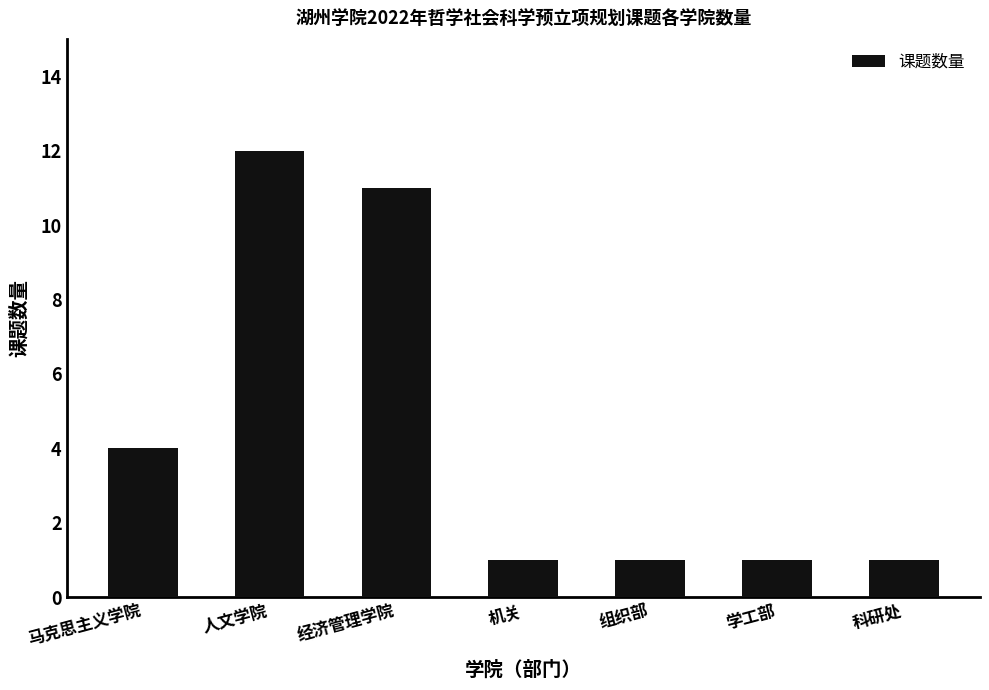

What is the sum of all values?

31